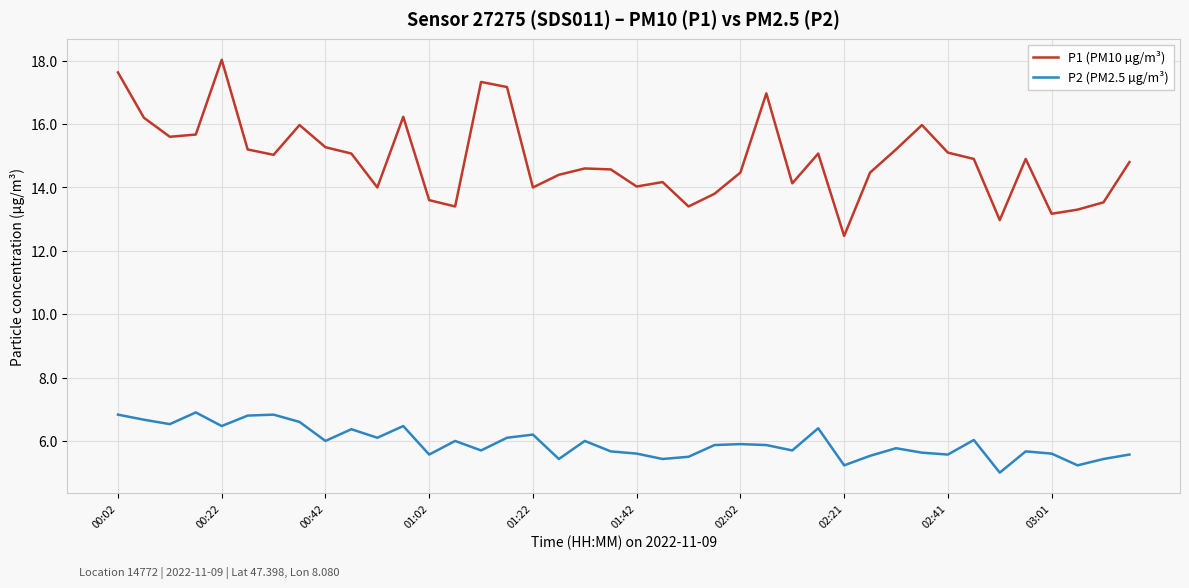

What is the maximum value shown in the chart?

18.0